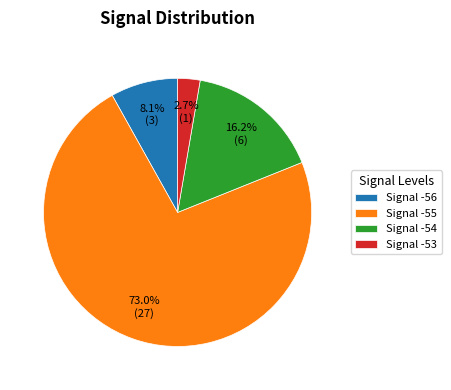

Which has a higher value, Signal -56 or Signal -53?

Signal -56